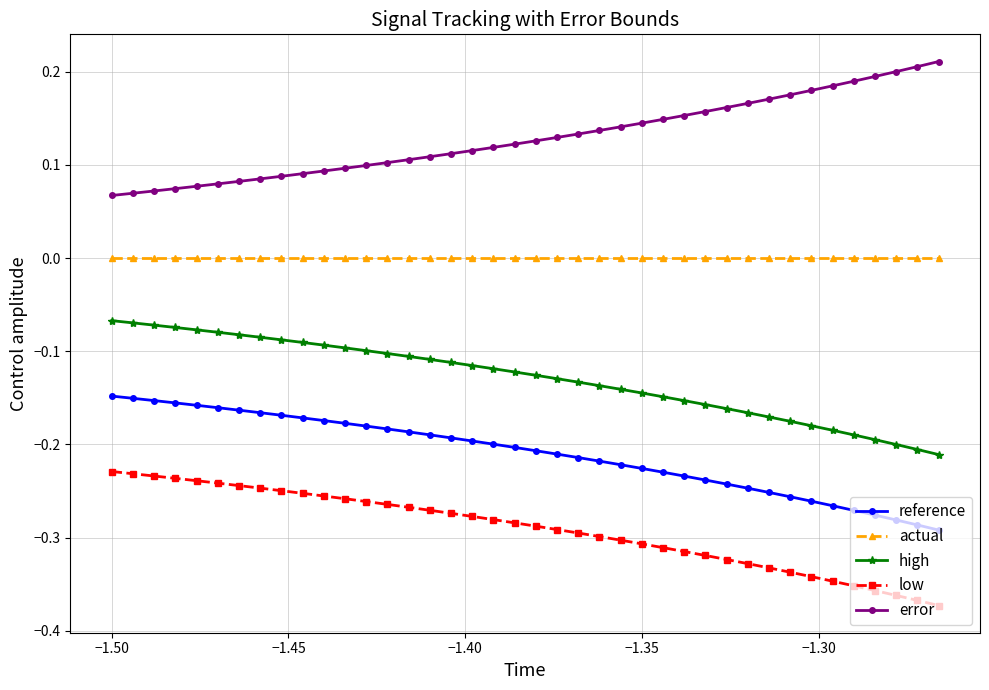

True or false: error and low intersect in this chart.

False